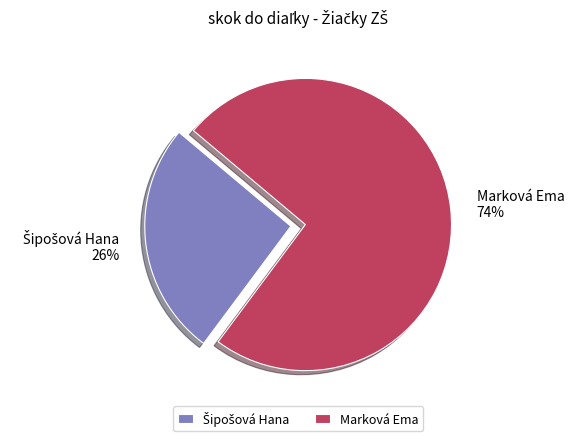

Count the number of slices in the pie.

2